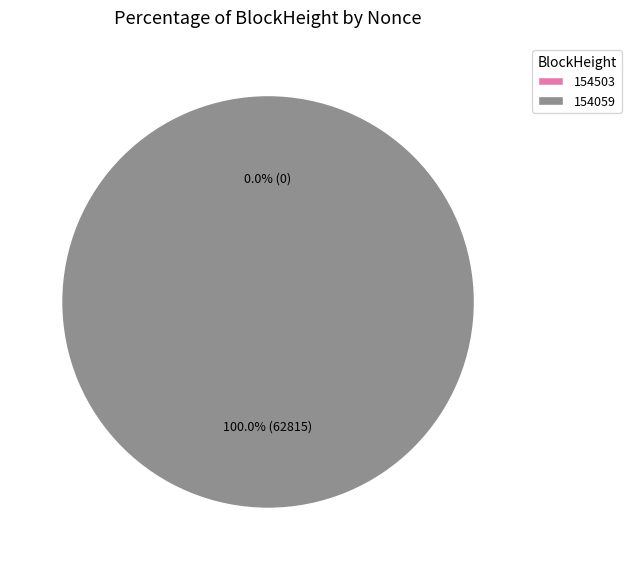

What is the largest slice in the pie chart?

154059